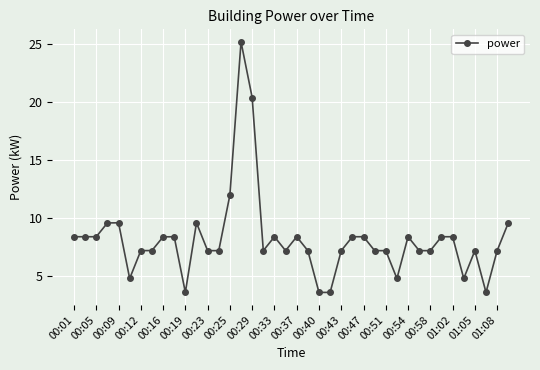

What is the average value?

8.2